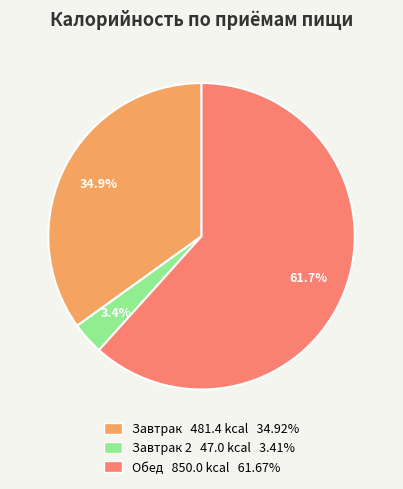

Count the number of slices in the pie.

3